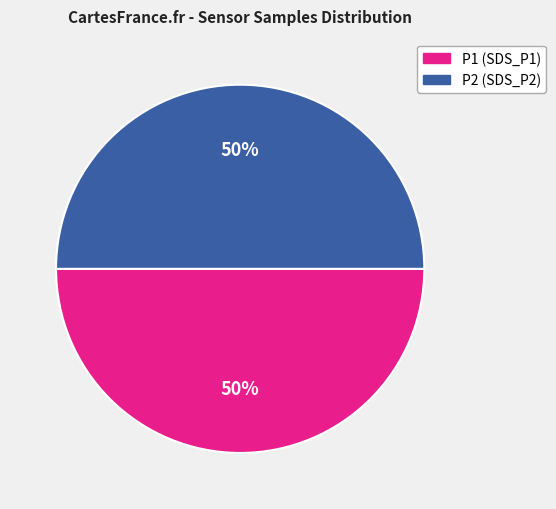

Do P1 (SDS_P1) and P2 (SDS_P2) together represent more than half of the pie?

Yes